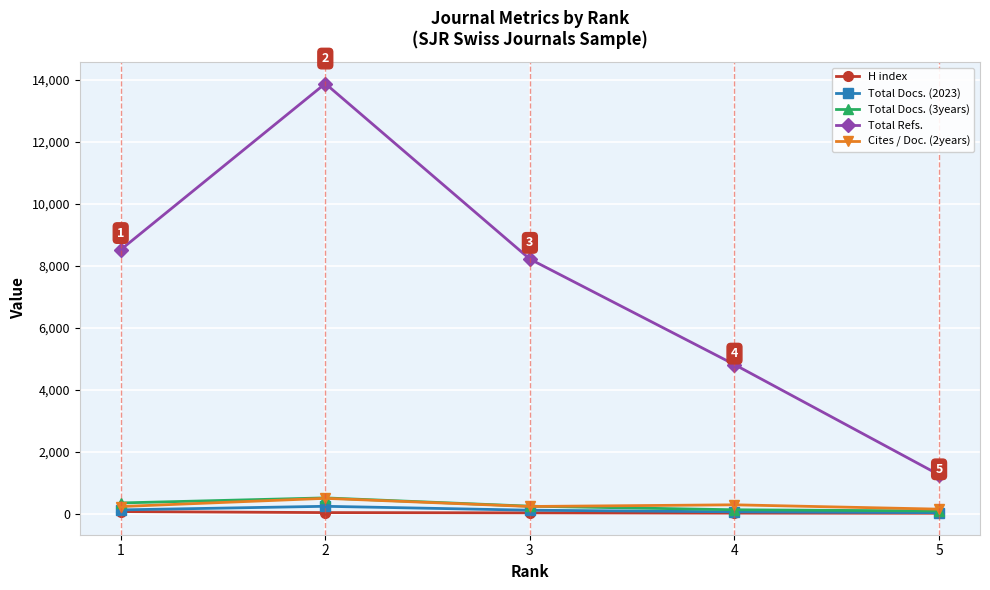

True or false: Total Refs. and Total Docs. (3years) cross at least once.

False